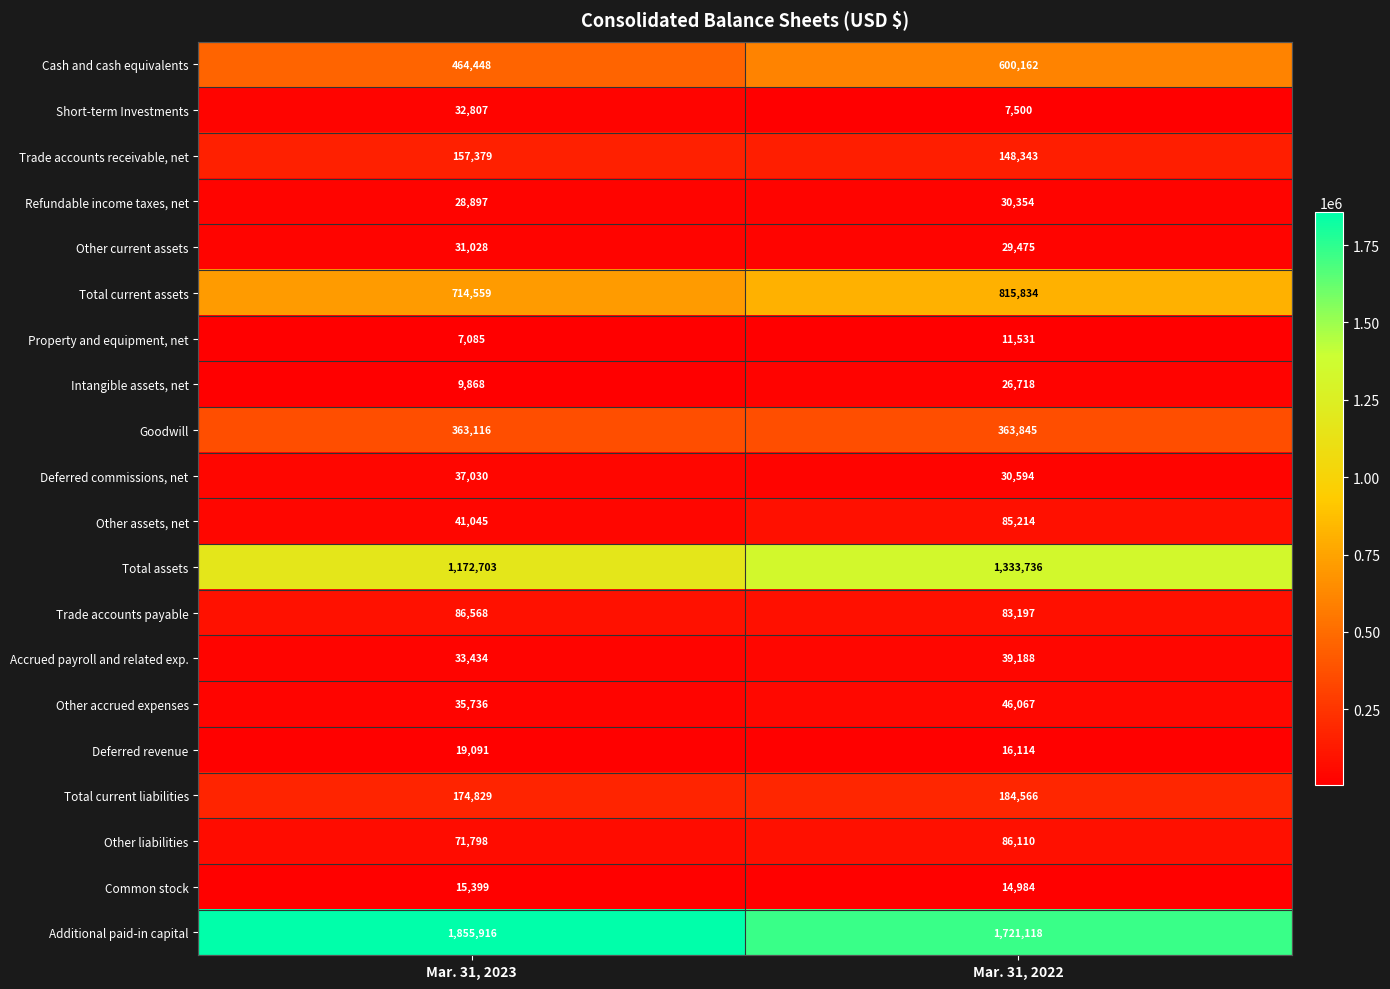

What is the difference between the Property and equipment, net values at Mar. 31, 2022 and Mar. 31, 2023?

4446